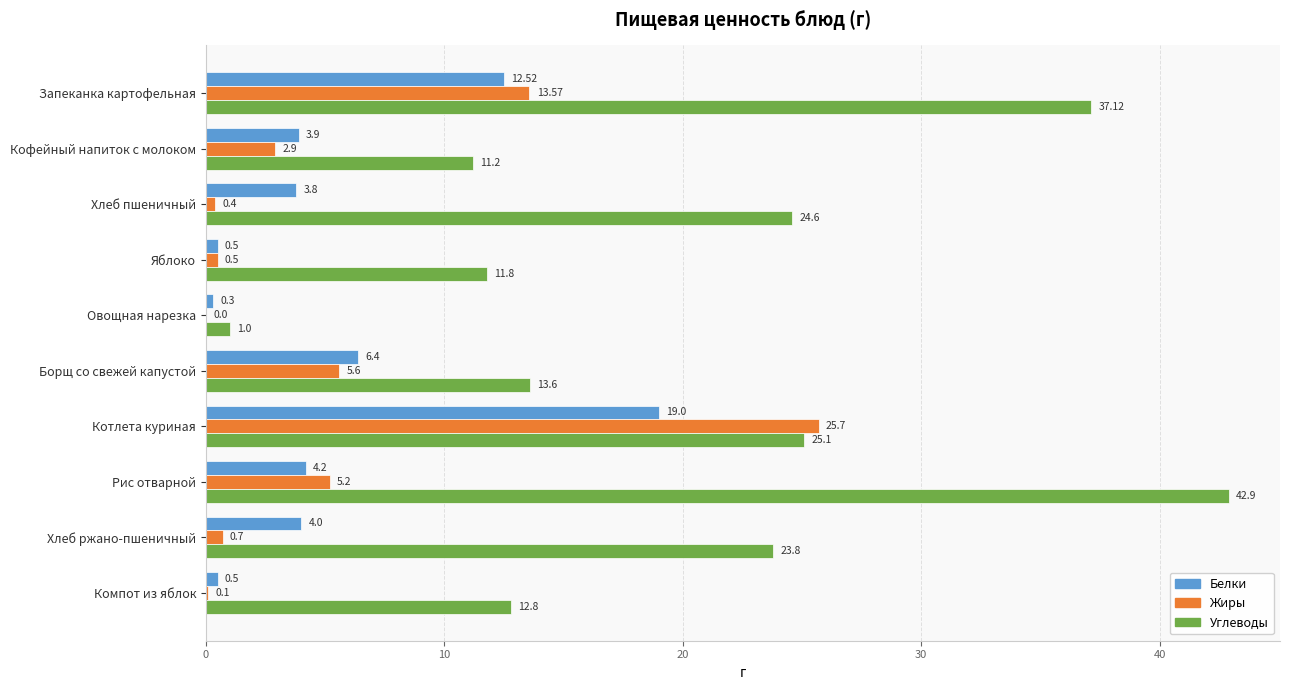

What is the sum of the Углеводы values at Овощная нарезка and Компот из яблок?

13.8